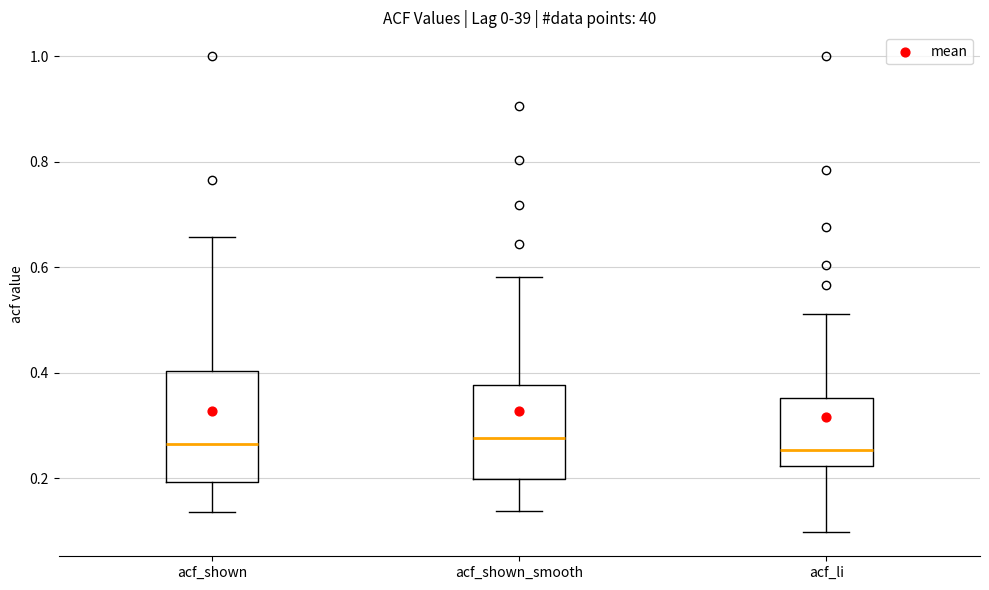

Where does the median line of the box for acf_shown sit on the y-axis? The values are not printed on the chart, so give them approximately, as read against the axis.

0.26